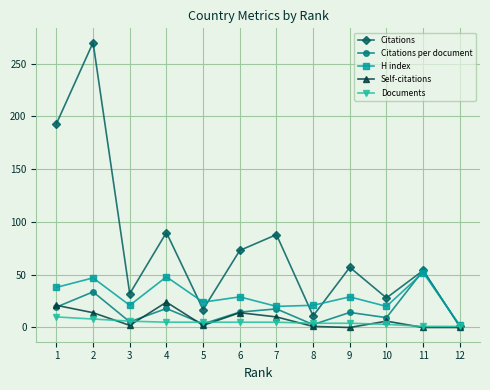

The Citations series shows 48.5 at 3. True or false?

False